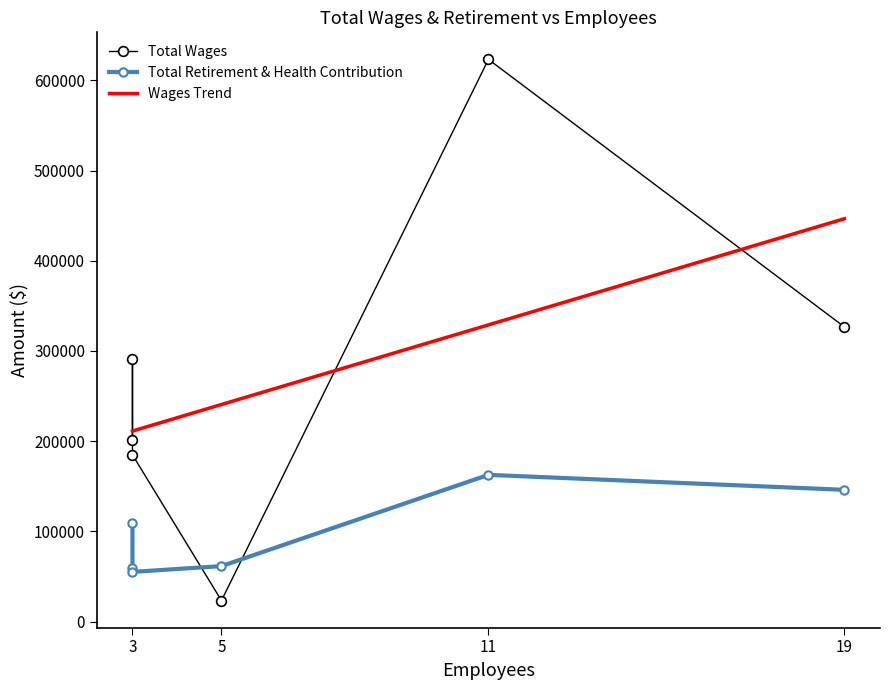

What is the total value across all series at 3?

350900